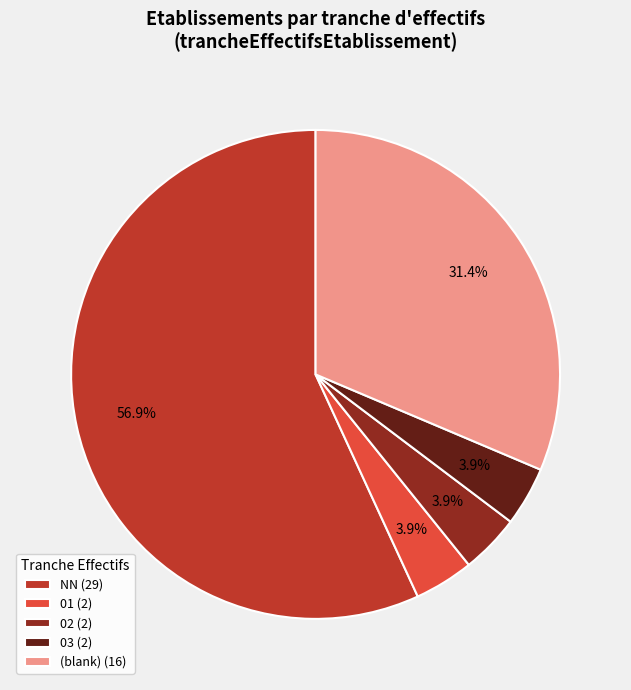

How many segments does this pie chart have?

5